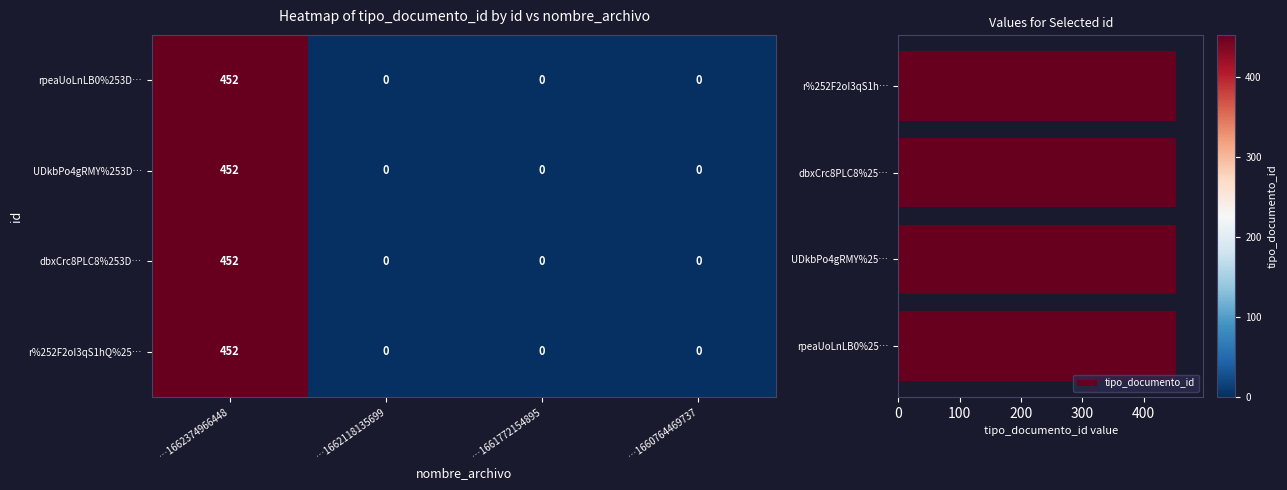

How many rpeaUoLnLB0%253D… values are between 0 and 452?

4